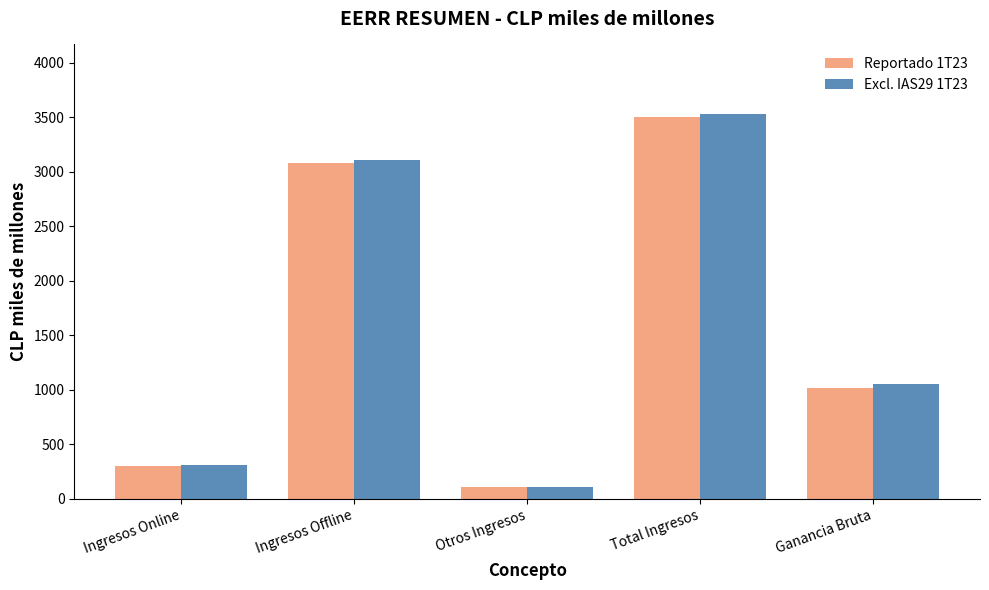

At which category is the sum across all series the highest?

Total Ingresos